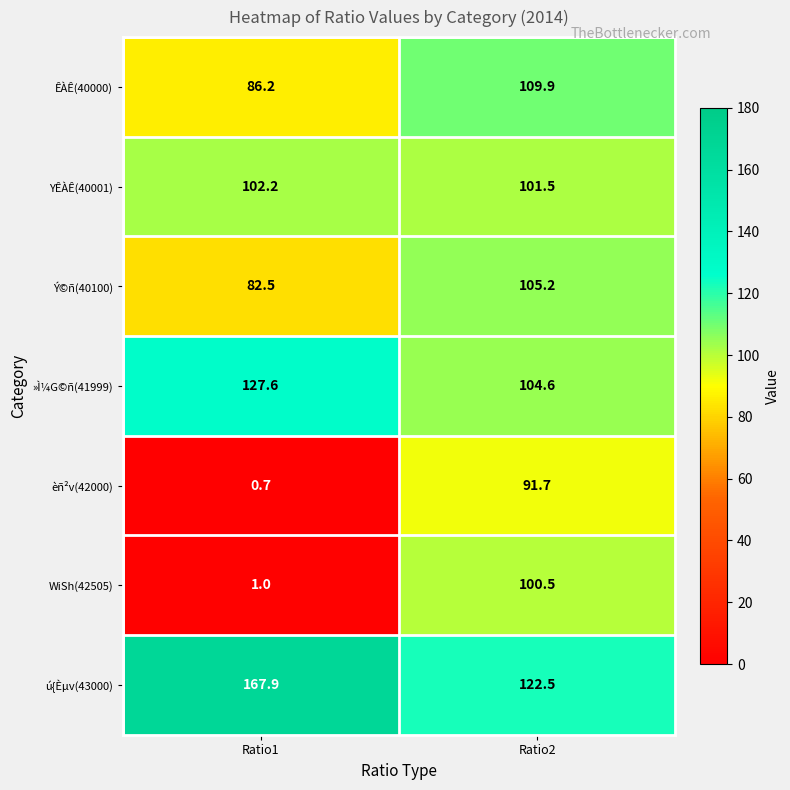

Which label corresponds to the smallest value in the chart?

Ratio1